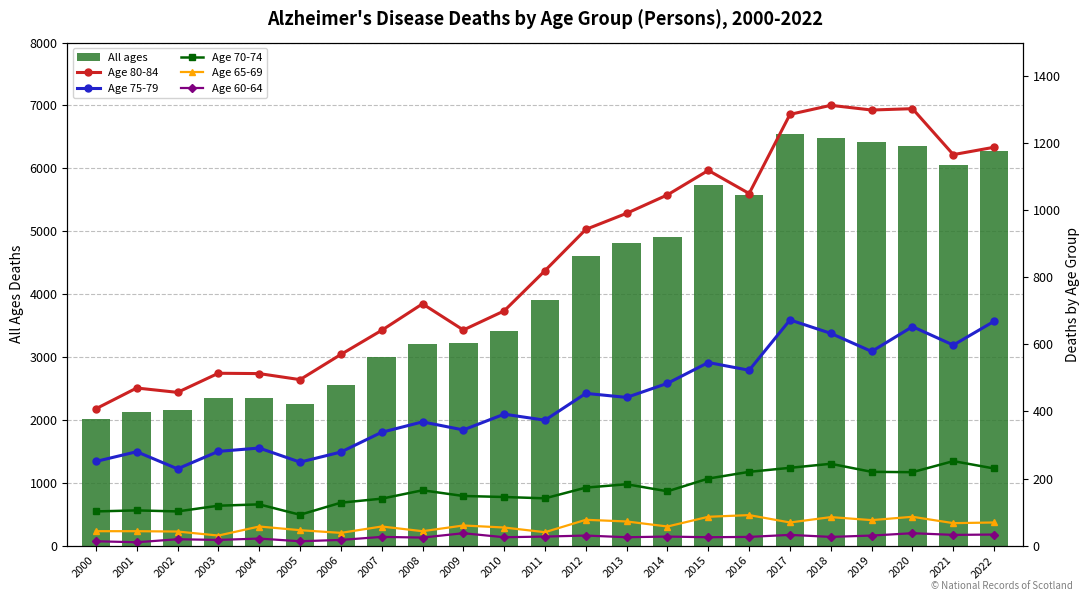

What is the maximum value shown in the chart?

6549